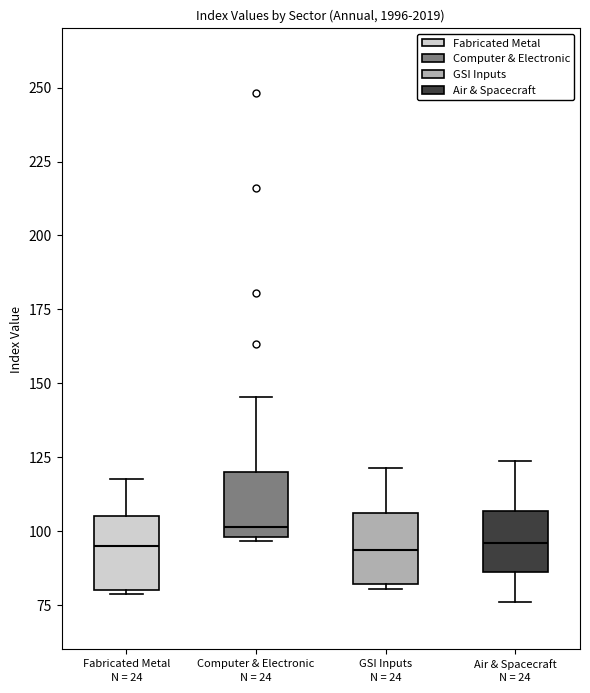

Where does the upper whisker of the box for Fabricated Metal end on the y-axis? The values are not printed on the chart, so give them approximately, as read against the axis.

120